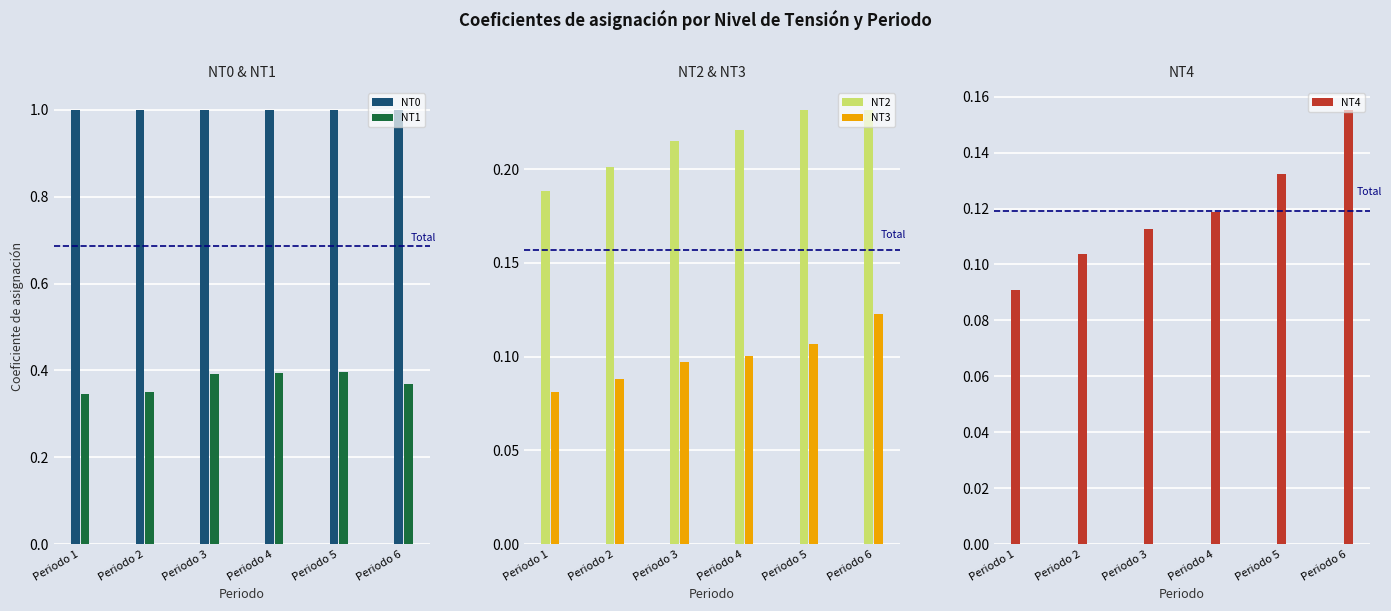

What is the difference between the highest and lowest values at Periodo 2?

0.9